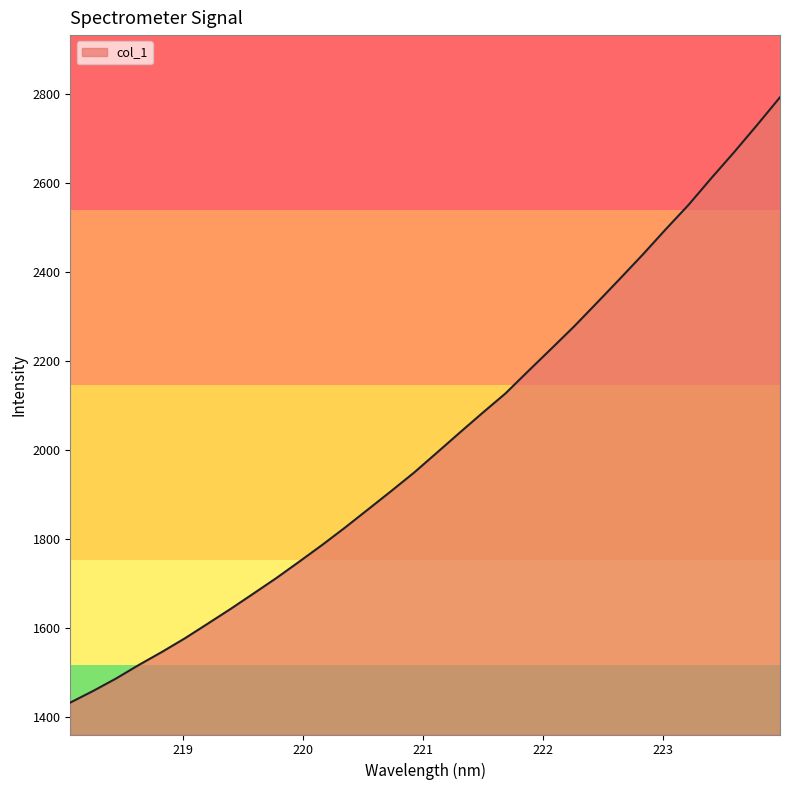

What is the minimum value shown in the chart?

1433.1